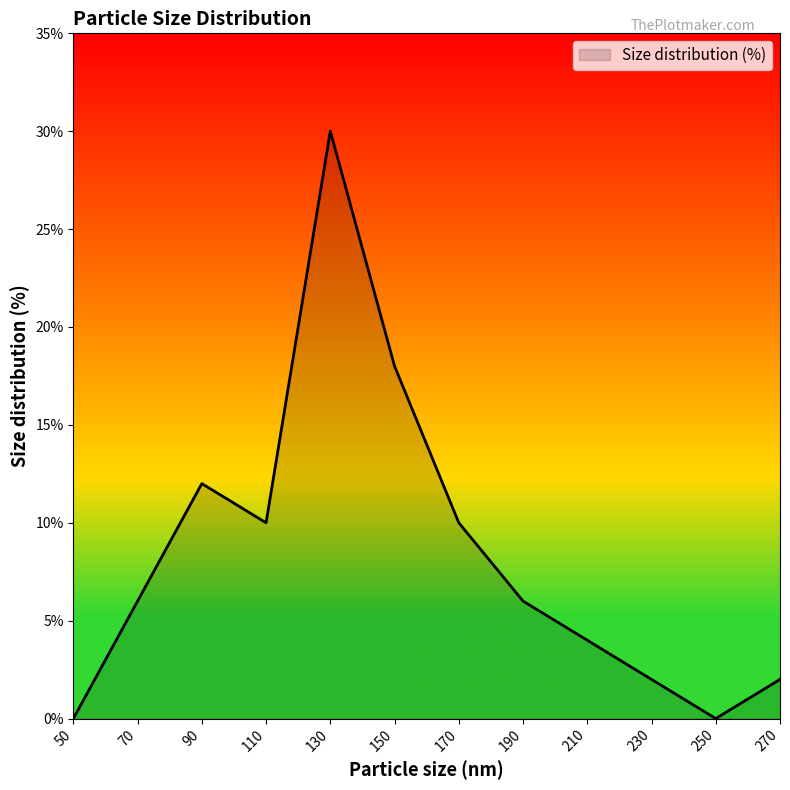

The value at 90 is 18. True or false?

False